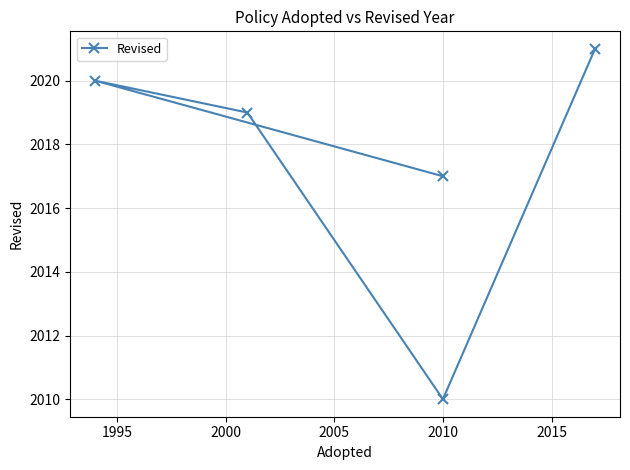

What value does the data have at 1995, to the nearest 10?

2020